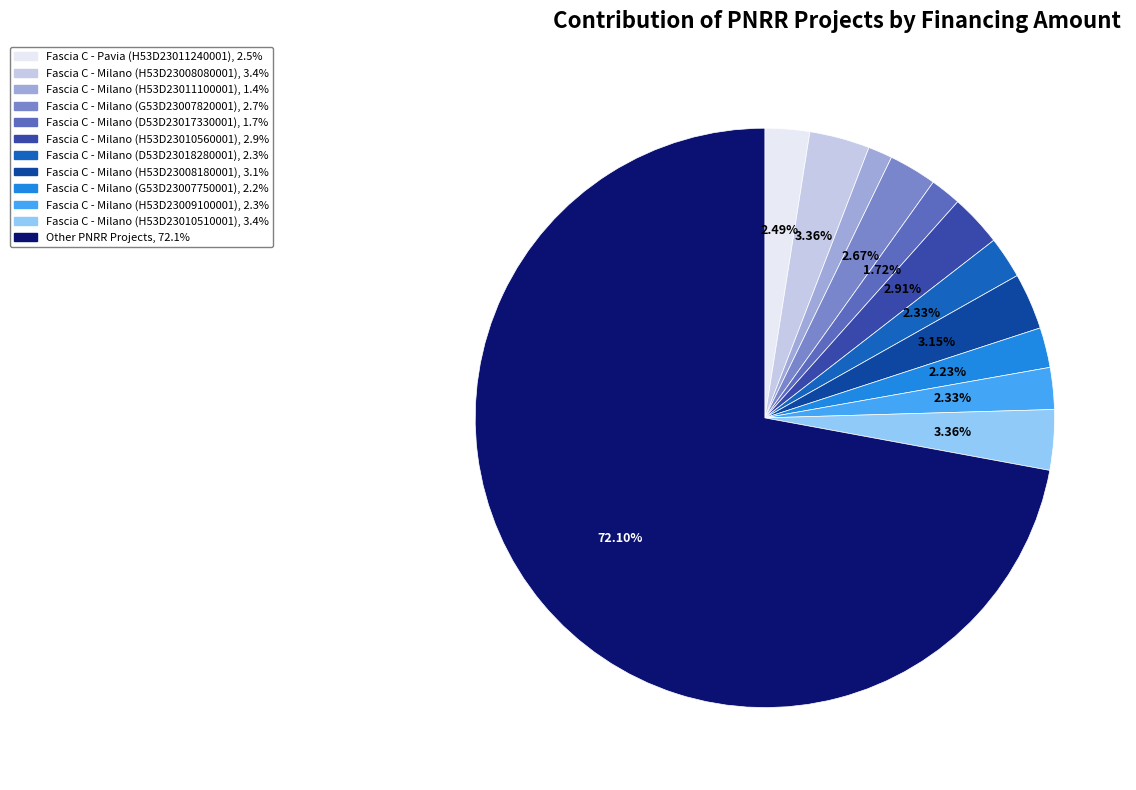

Is there a majority slice in this chart?

Yes